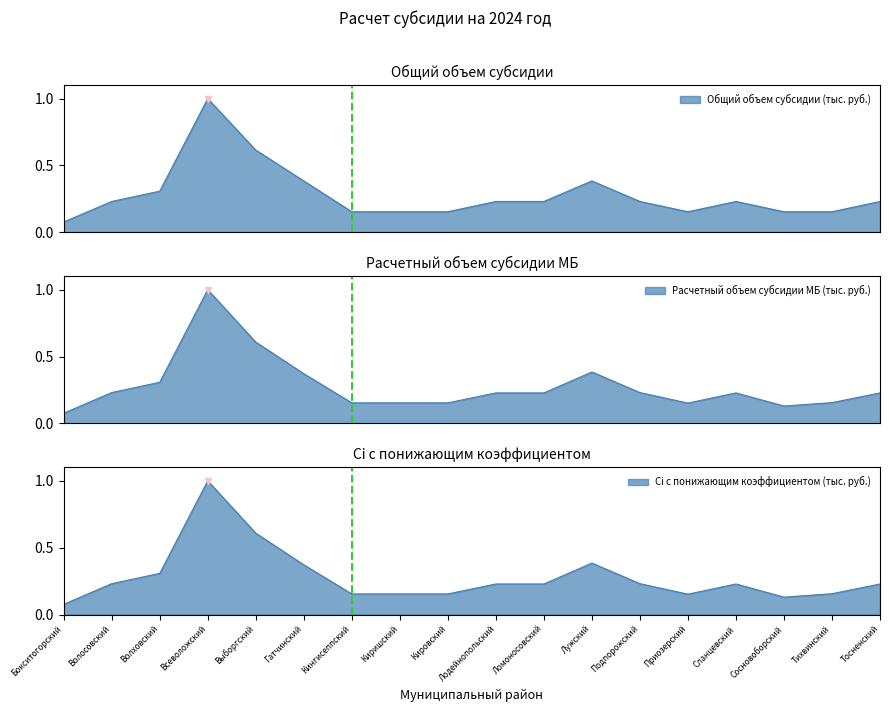

Which series changed the most between Всеволожский and Тихвинский?

Общий объем субсидии (тыс. руб.)